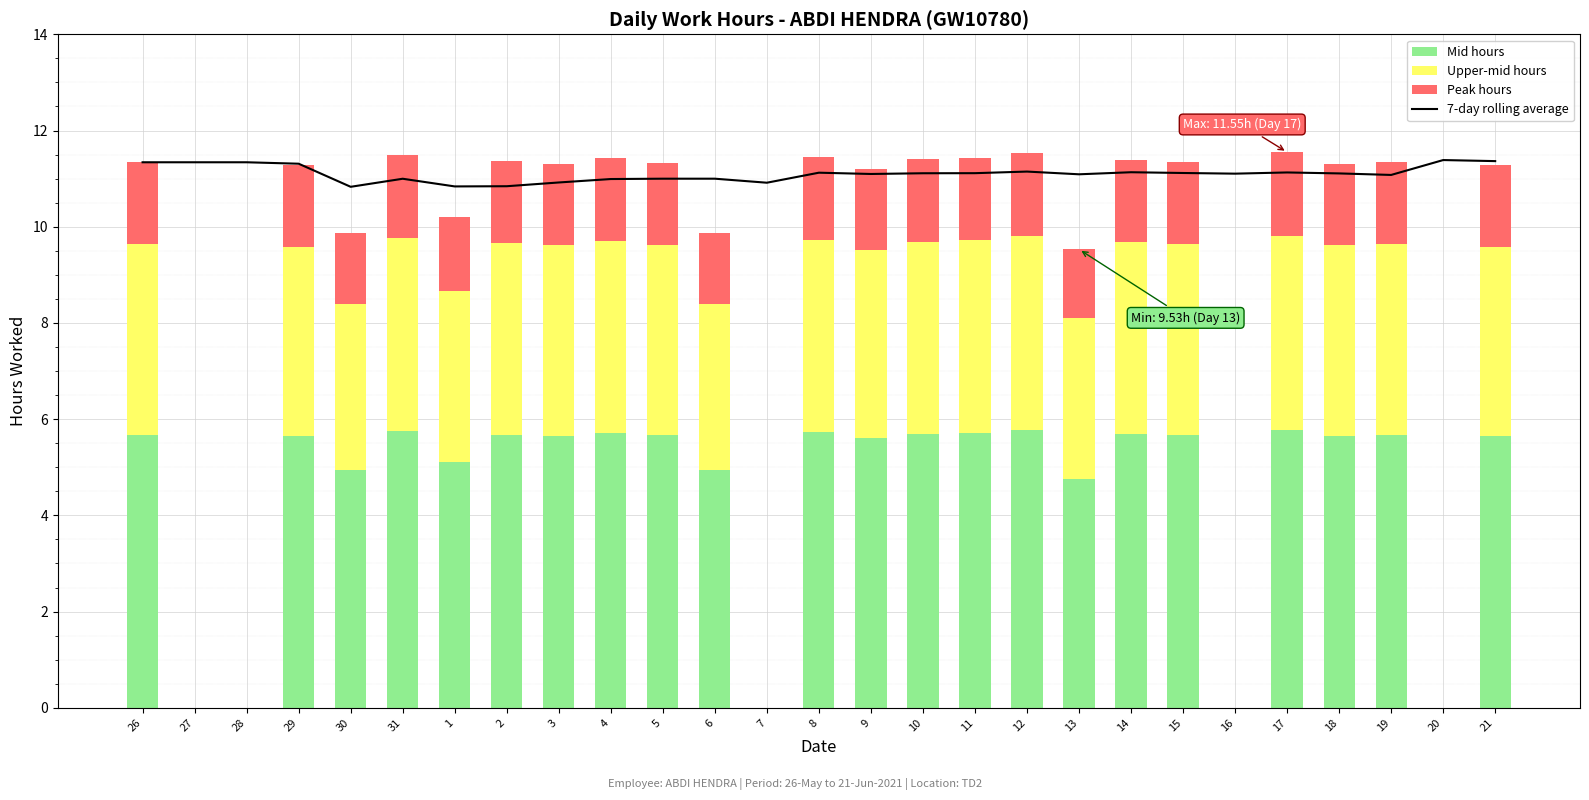

Is the value of Peak hours at 2 greater than the value of 7-day rolling average at 19?

No